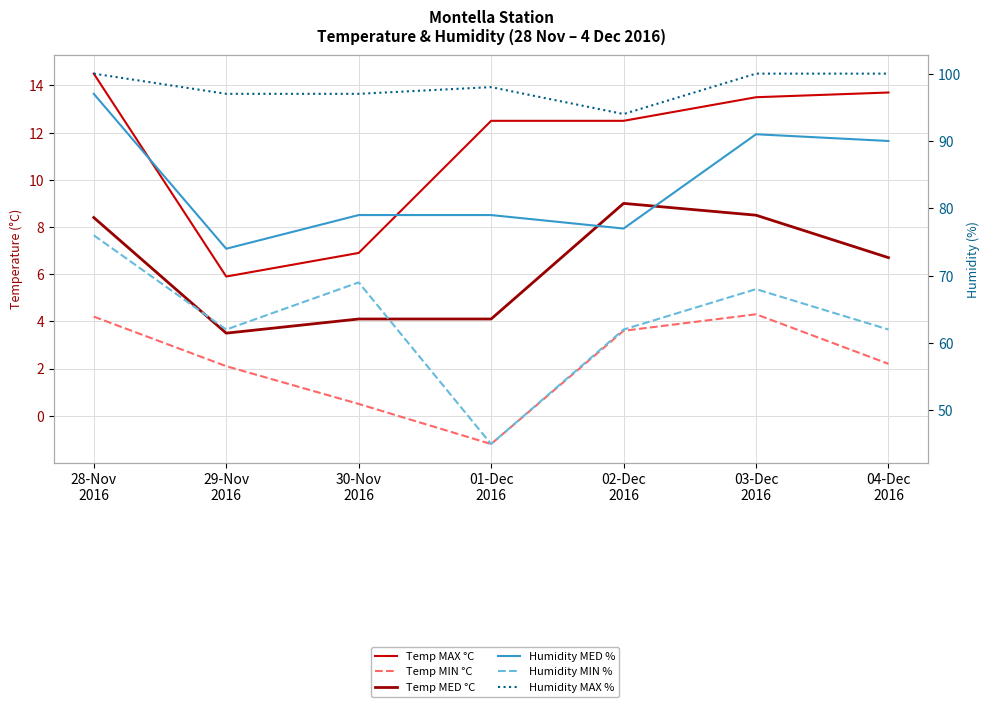

Does the chart have visible grid lines?

Yes